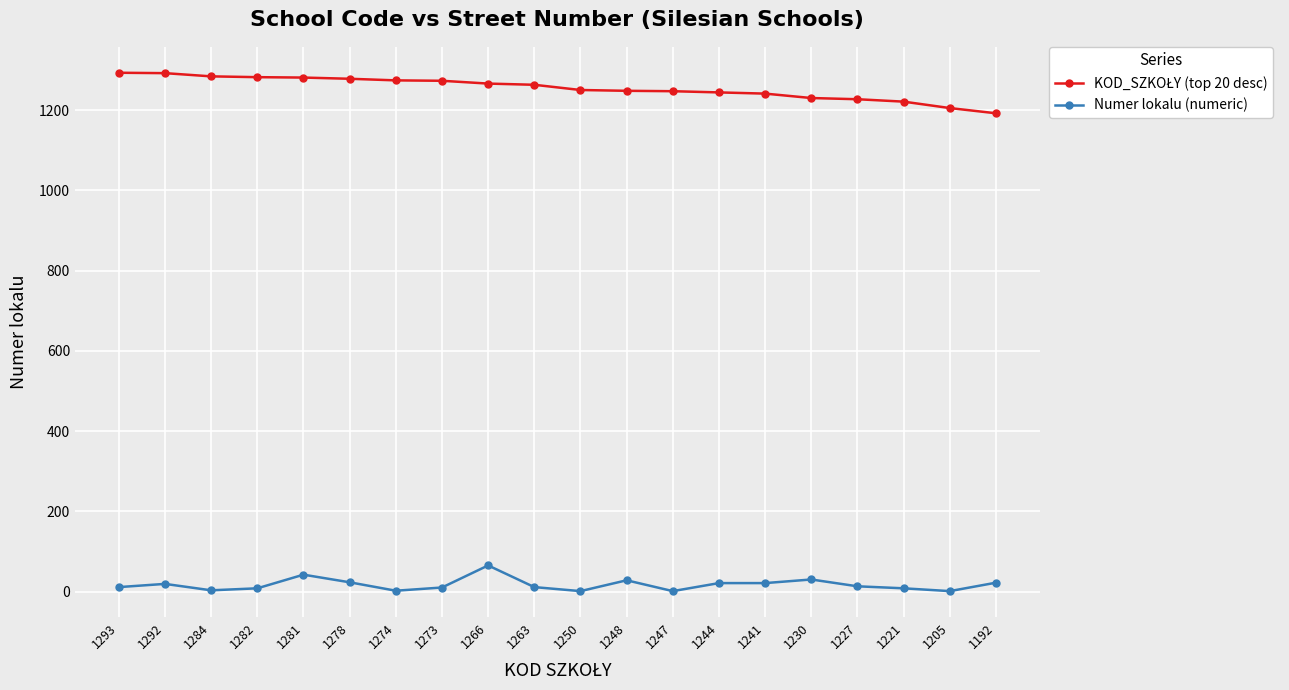

At how many categories does at least one series exceed 1004?

20